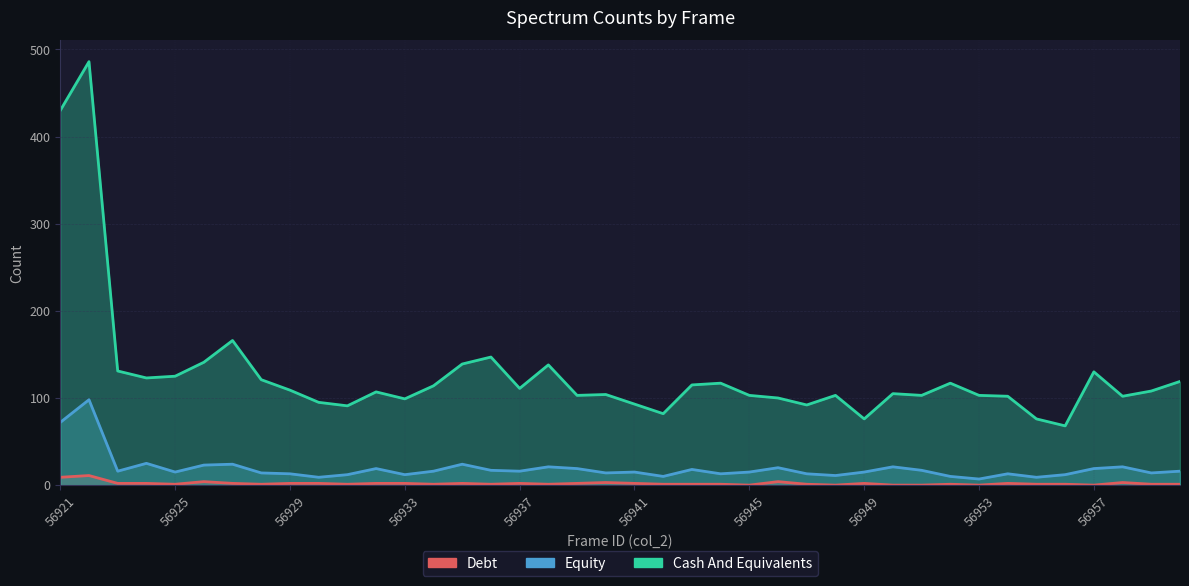

What are all the series names shown in the legend?

Debt, Equity, Cash And Equivalents